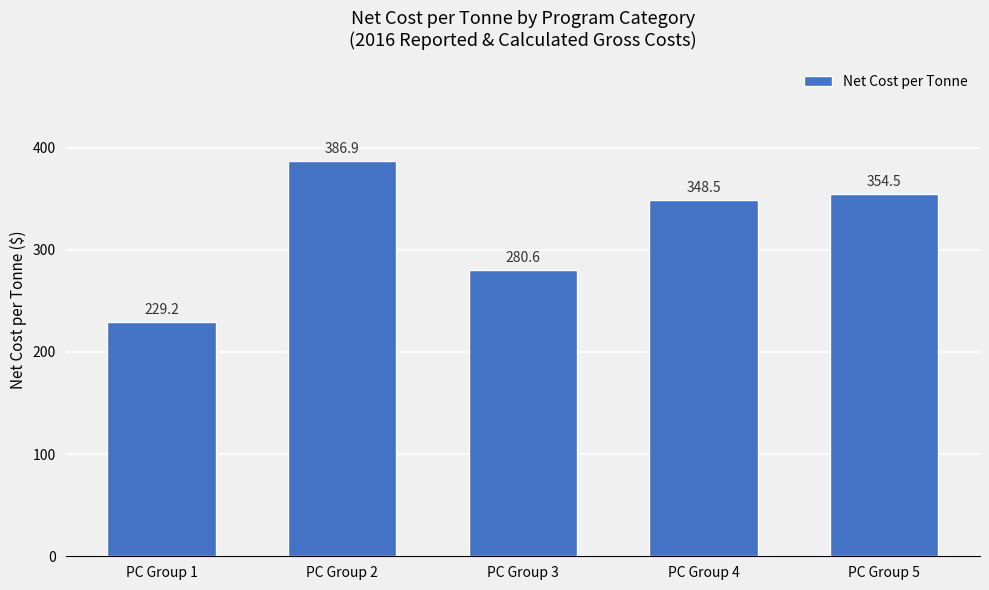

What is the minimum value shown in the chart?

229.2